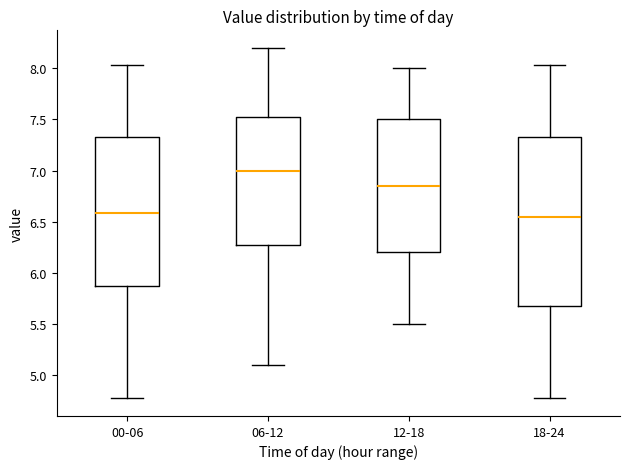

Comparing the boxes themselves (not the whiskers), which one is the tallest?

18-24